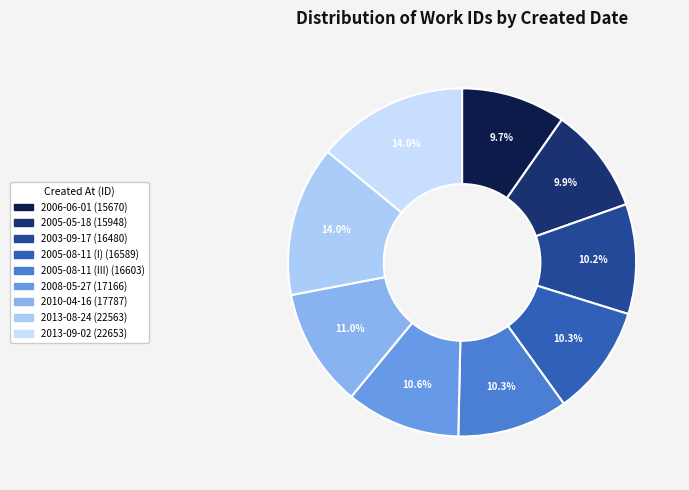

Which slice is the largest?

2013-09-02